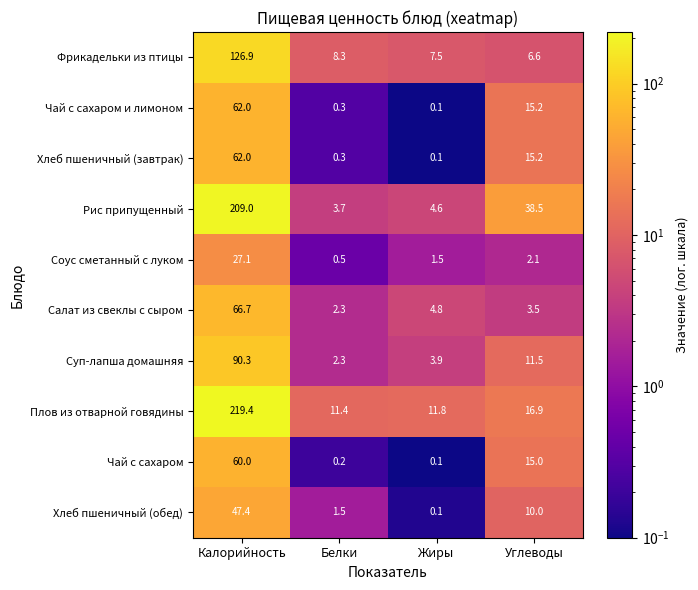

At which label is Фрикадельки из птицы closest to 66?

Белки